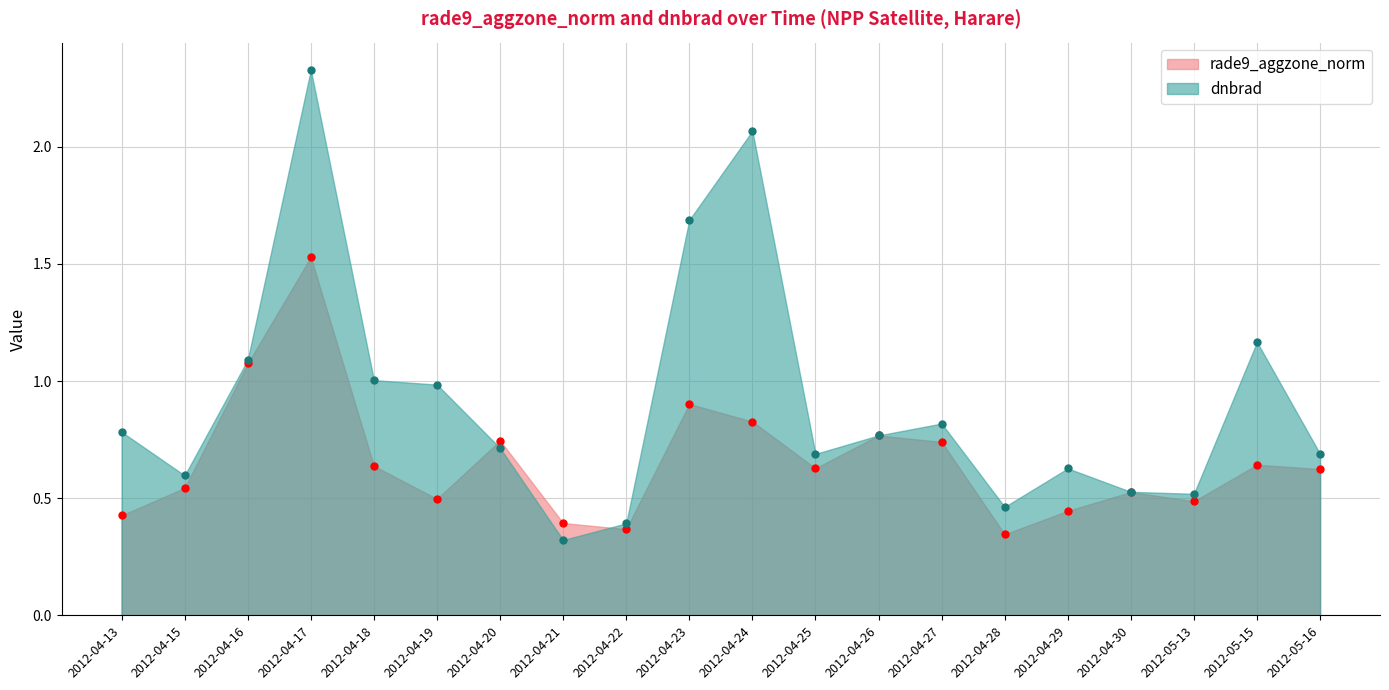

Where do rade9_aggzone_norm and dnbrad first cross each other?

2012-04-19 and 2012-04-20